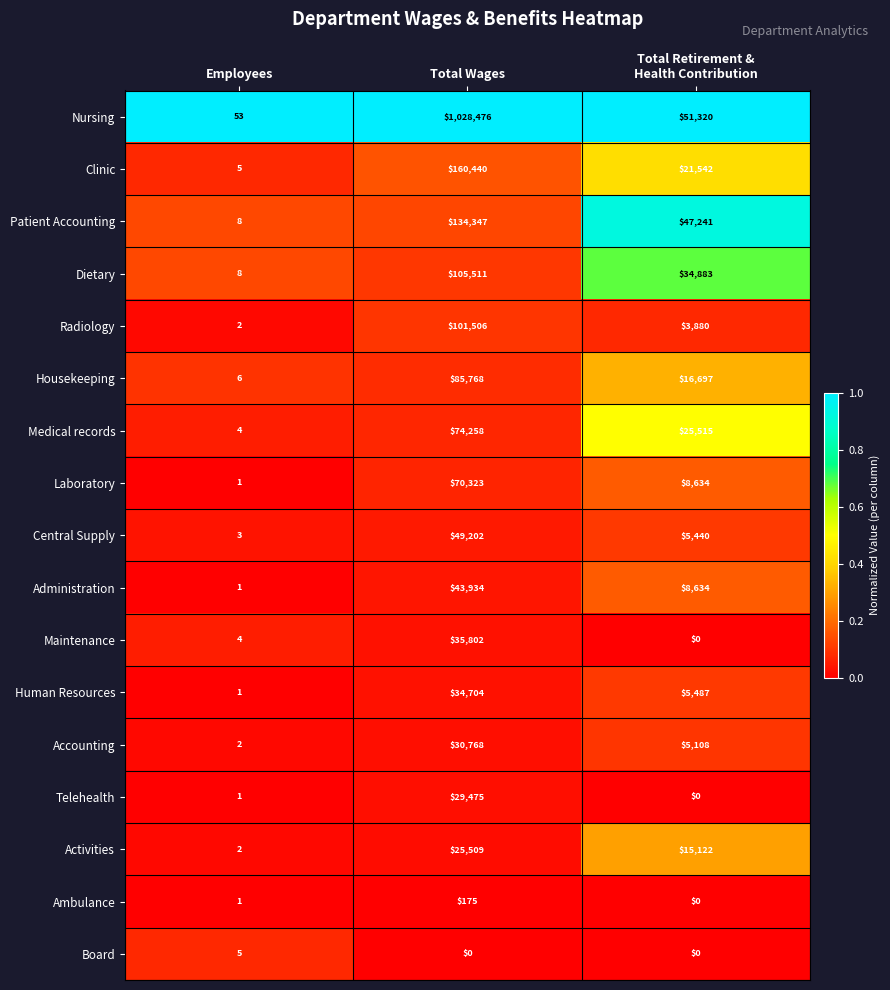

At how many categories does at least one series exceed 0?

3